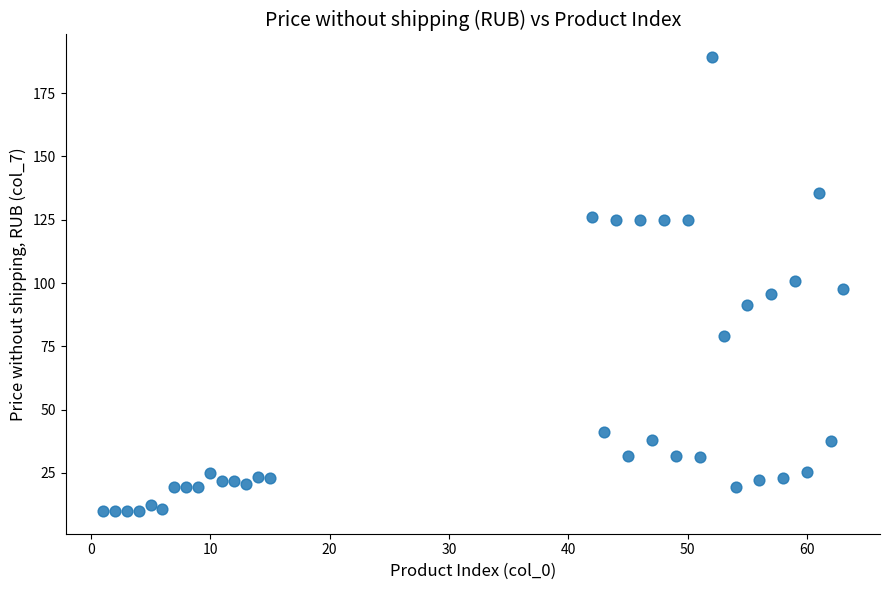

What is the range of Y values (max minus min)?

179.3